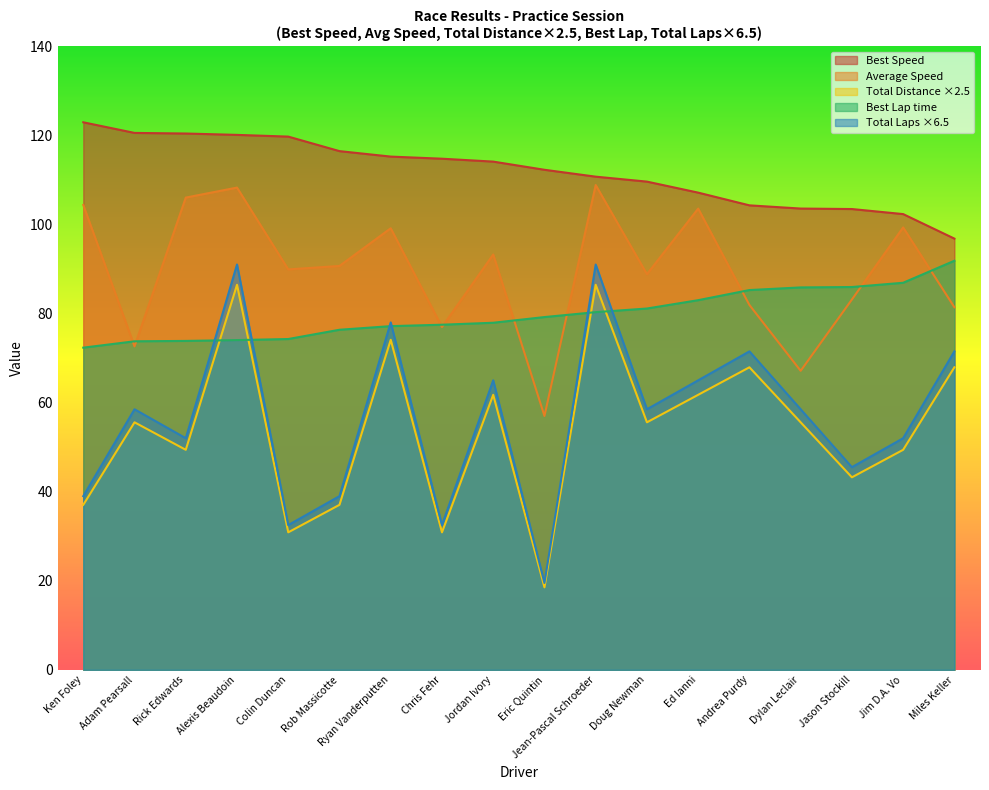

What is the label of the 3rd point from the right?

Jason Stockill